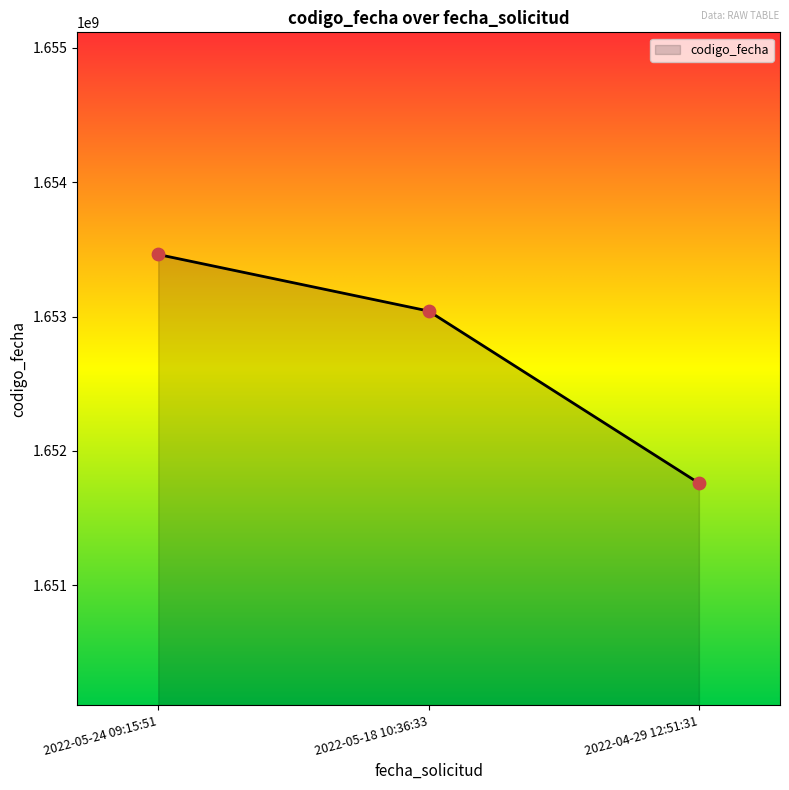

What is the change in value from 2022-05-24 09:15:51 to 2022-05-18 10:36:33?

-420712